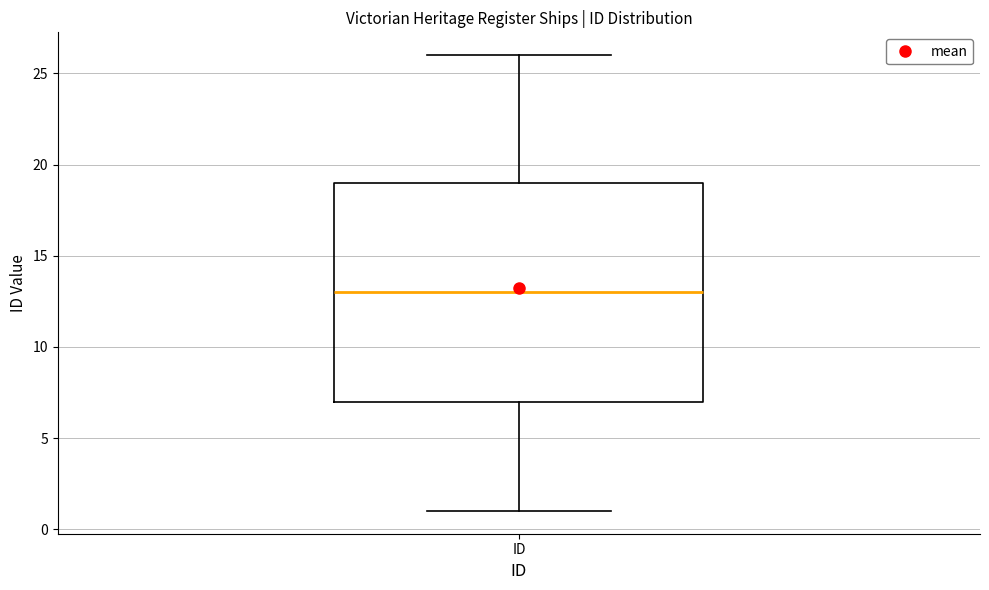

Where is the upper edge of the box for ID on the y-axis? The values are not printed on the chart, so give them approximately, as read against the axis.

19